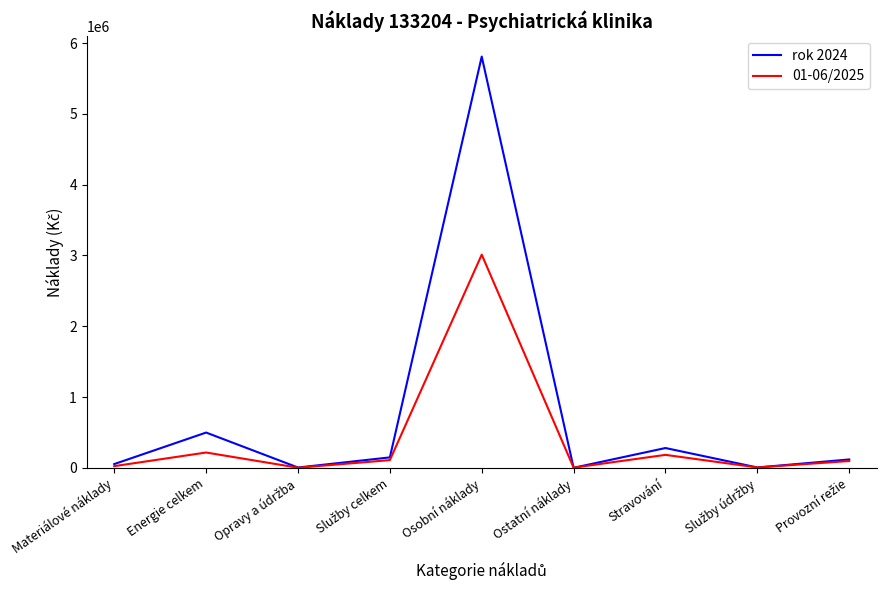

Where is the first local maximum for rok 2024?

Energie celkem